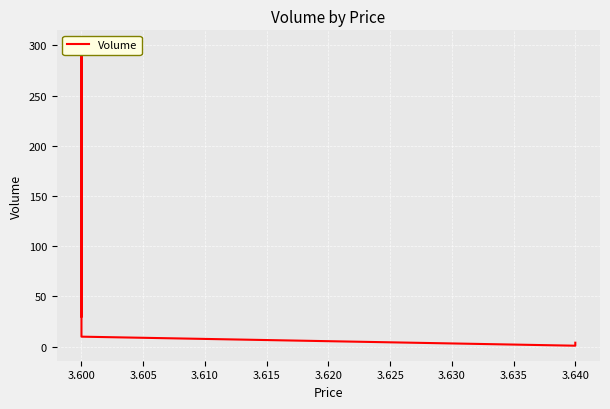

Is it true that the value at 3.600 is 10?

True